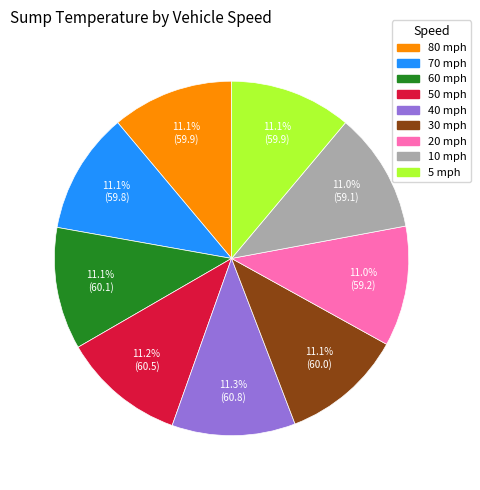

Do 30 mph and 10 mph together represent more than half of the pie?

No